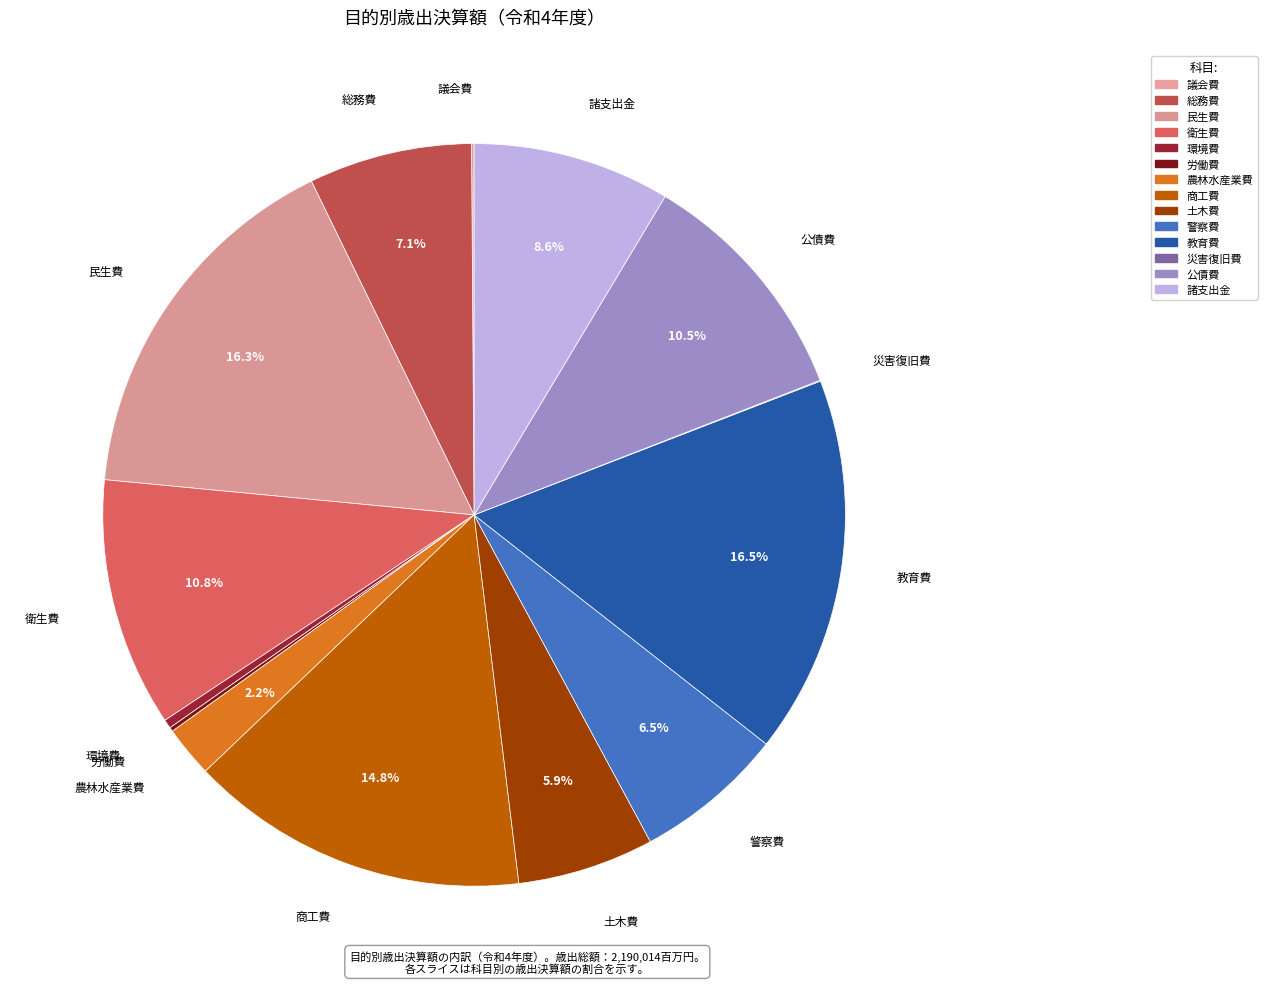

What is the ratio of the value at 警察費 to the value at 民生費?

0.4